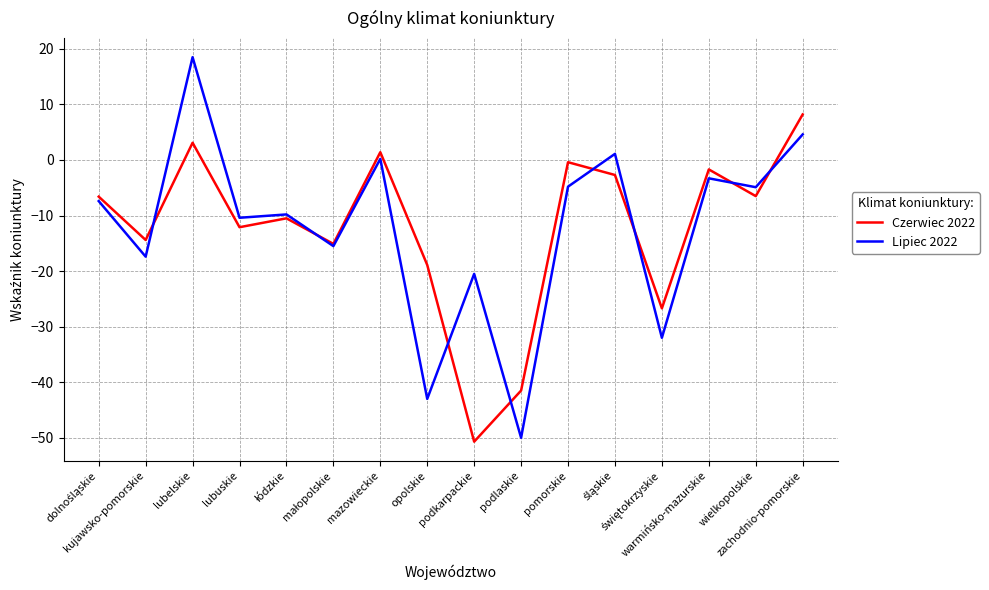

What is the lowest value of the Czerwiec 2022 series?

-50.7